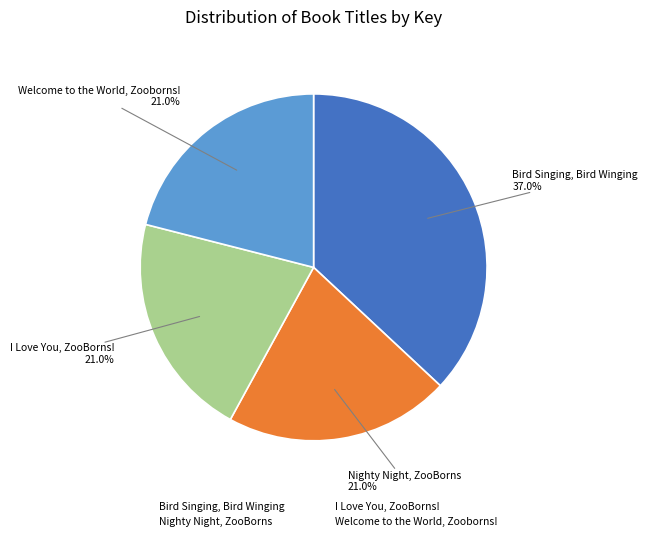

Count the number of slices in the pie.

4